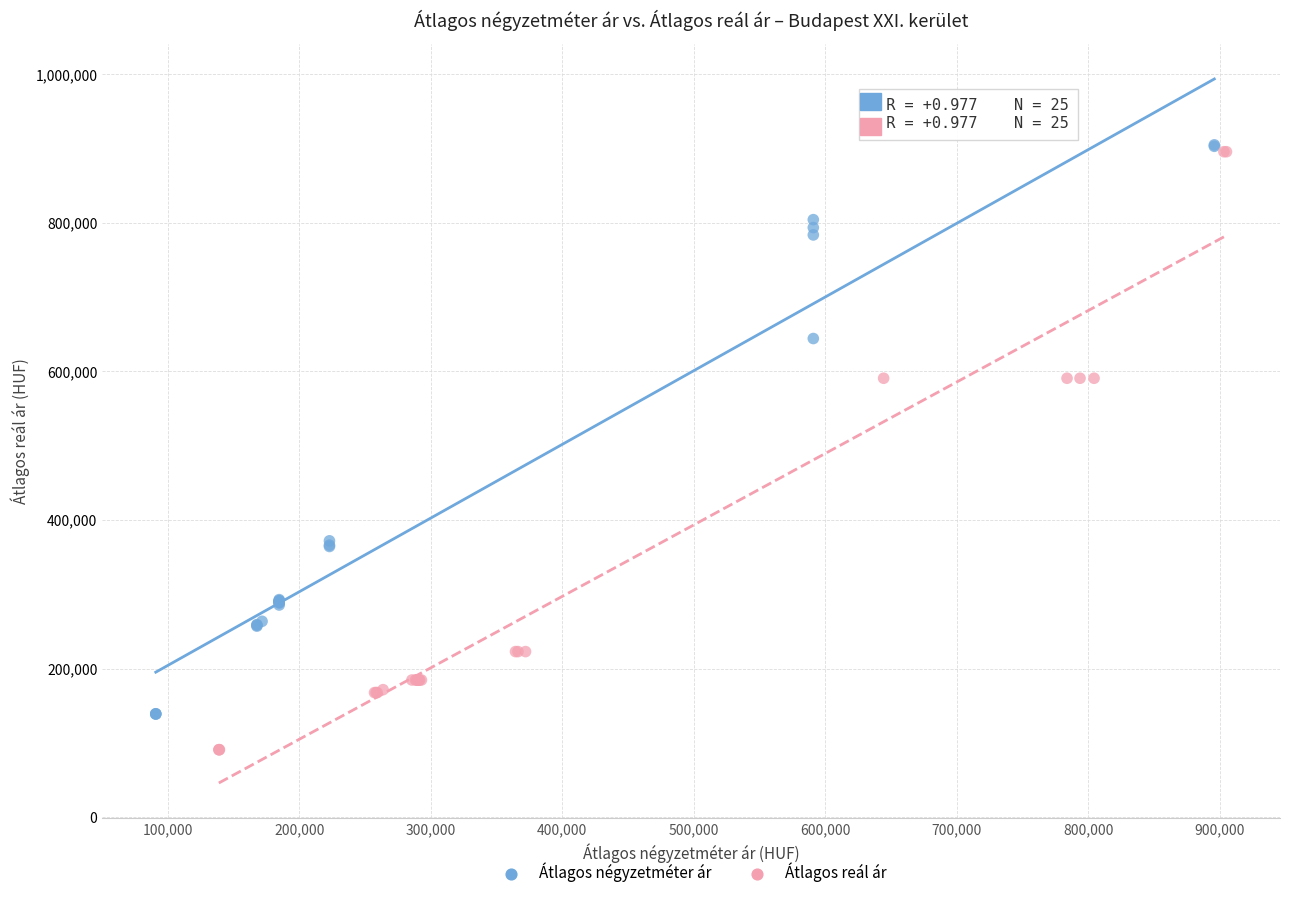

Which series has the widest spread of Y values?

Átlagos reál ár